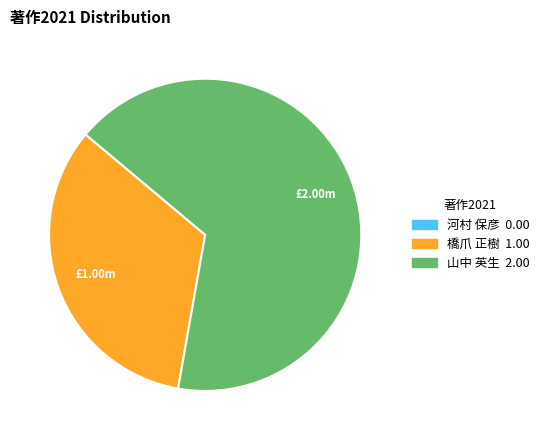

The 山中 英生 slice represents 58% of the pie. True or false?

False